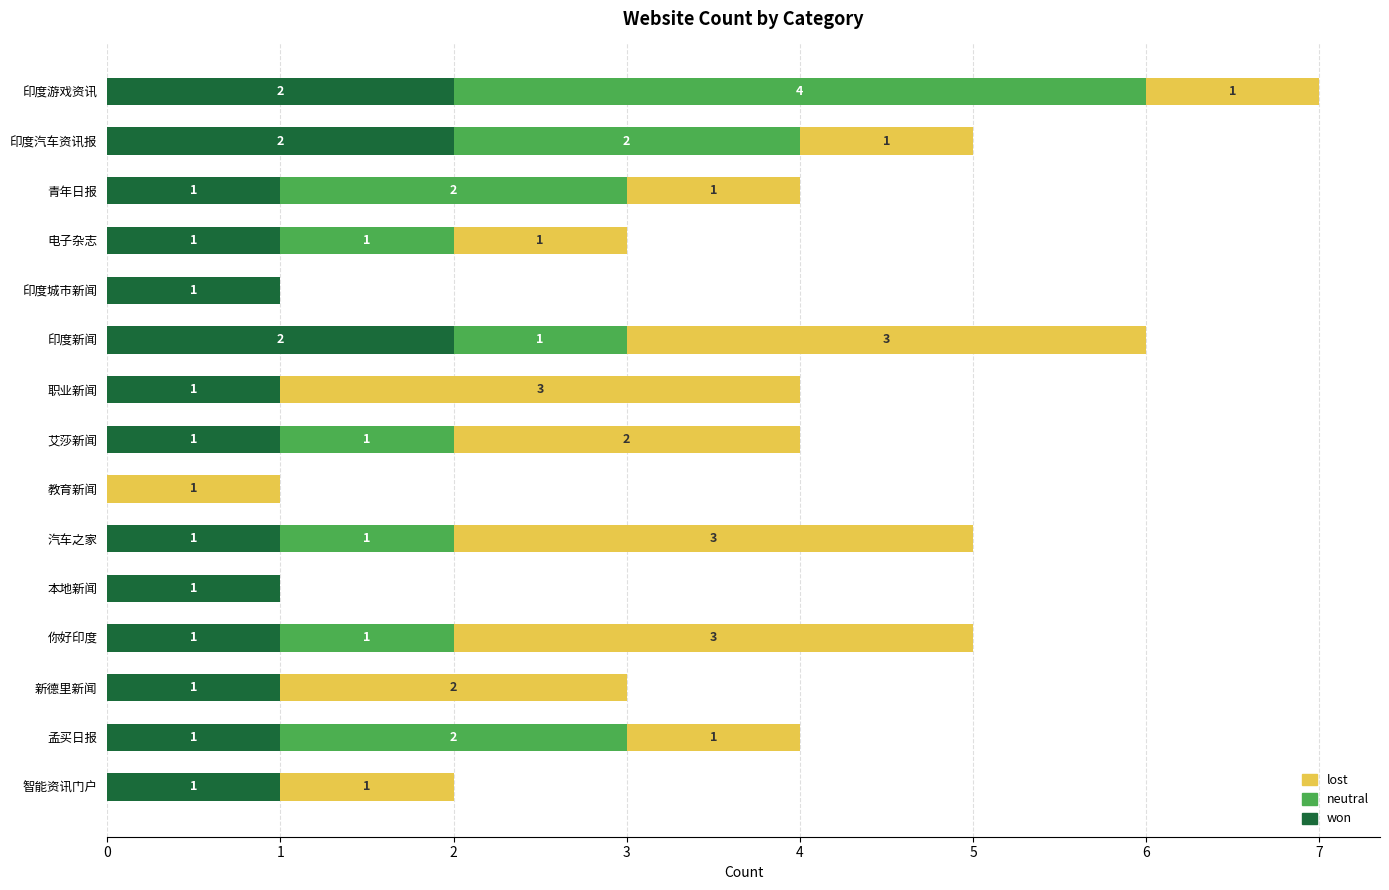

The won series shows 2 at 孟买日报. True or false?

False